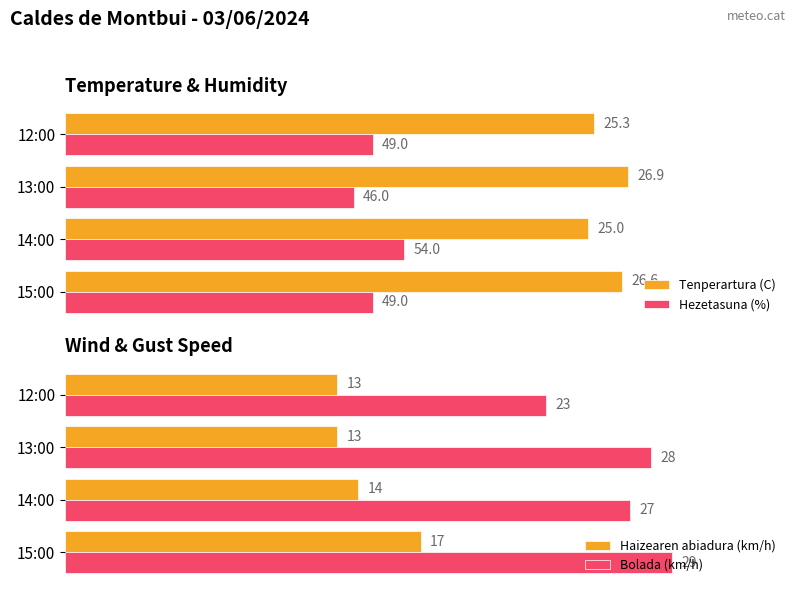

What are all the series names shown in the legend?

Tenperartura (C), Hezetasuna (%), Haizearen abiadura (km/h), Bolada (km/h)